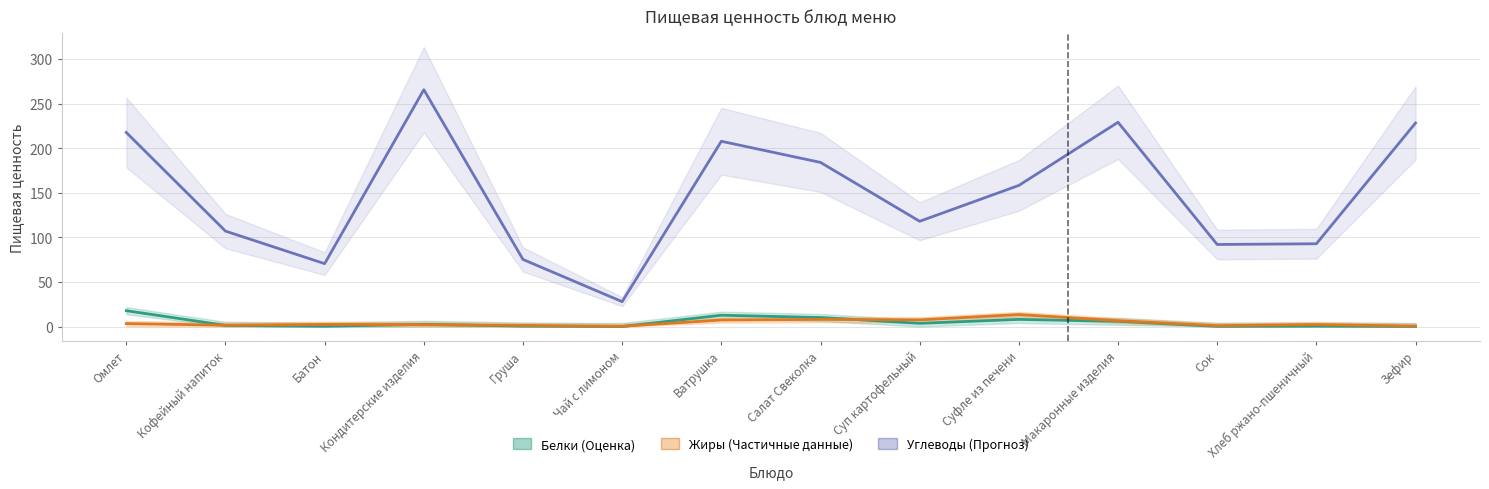

Reading right to left, what are all the values shown in this chart?

Углеводы: Зефир=228.2	Хлеб ржано-пшеничный=92.8	Сок=92.0	Макаронные изделия=229.0	Суфле из печени=158.2	Суп картофельный=118.0	Салат Свеколка=184.0	Ватрушка=207.7	Чай с лимоном=27.9	Груша=75.2	Кондитерские изделия=265.5	Батон=70.5	Кофейный напиток=107.0	Омлет=217.6
Белки: Зефир=0.1	Хлеб ржано-пшеничный=0.4	Сок=0.2	Макаронные изделия=5.8	Суфле из печени=8.0	Суп картофельный=3.6	Салат Свеколка=10.1	Ватрушка=12.7	Чай с лимоном=0.0	Груша=0.5	Кондитерские изделия=2.5	Батон=0.3	Кофейный напиток=1.3	Омлет=17.8
Жиры: Зефир=0.6	Хлеб ржано-пшеничный=2.2	Сок=1.0	Макаронные изделия=6.6	Суфле из печени=13.5	Суп картофельный=7.5	Салат Свеколка=8.0	Ватрушка=7.3	Чай с лимоном=0.3	Груша=1.2	Кондитерские изделия=2.1	Батон=2.4	Кофейный напиток=1.5	Омлет=3.3